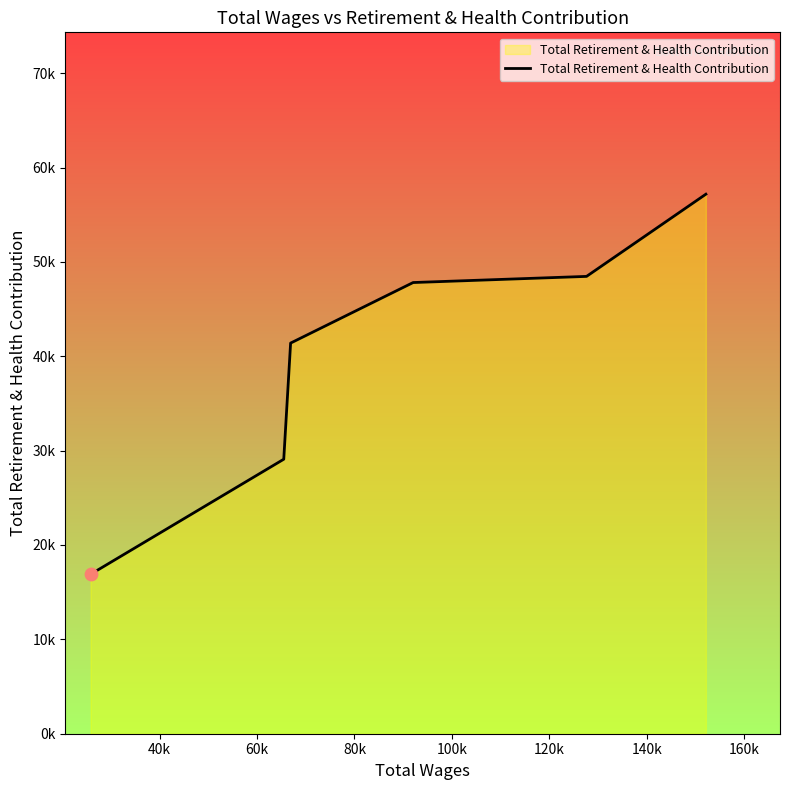

Does the chart have visible grid lines?

No